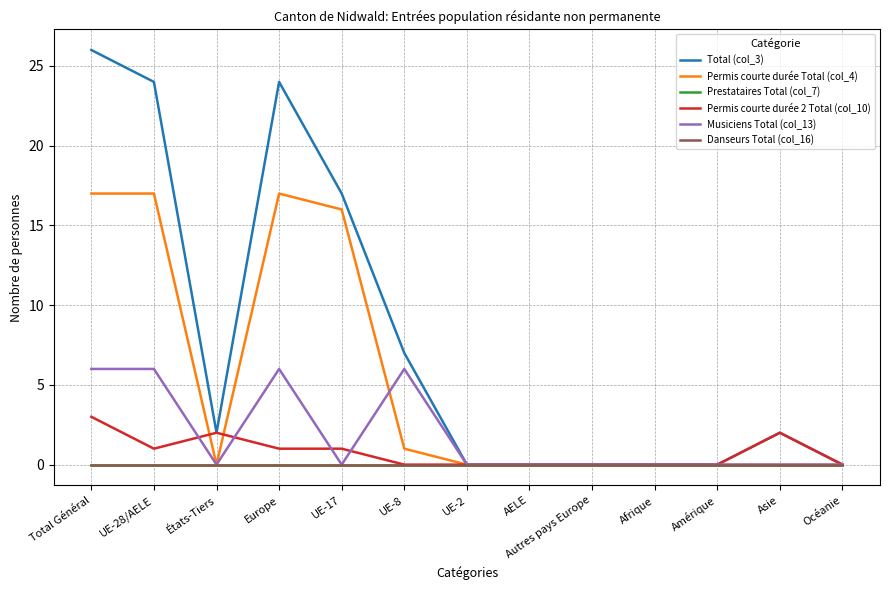

Is this an area chart (filled region under the line)?

No